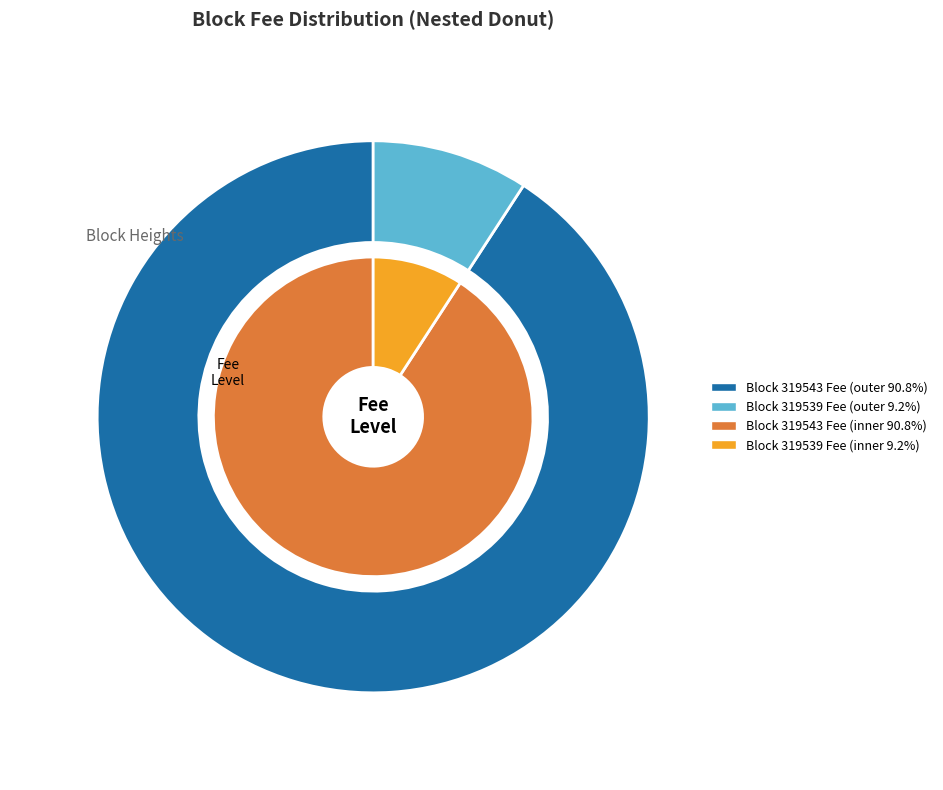

Rank the categories by value from lowest to highest.

319539, 319543